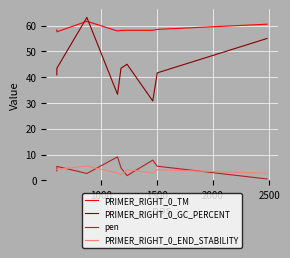

How many interior local valleys does the PRIMER_RIGHT_0_GC_PERCENT series have?

2